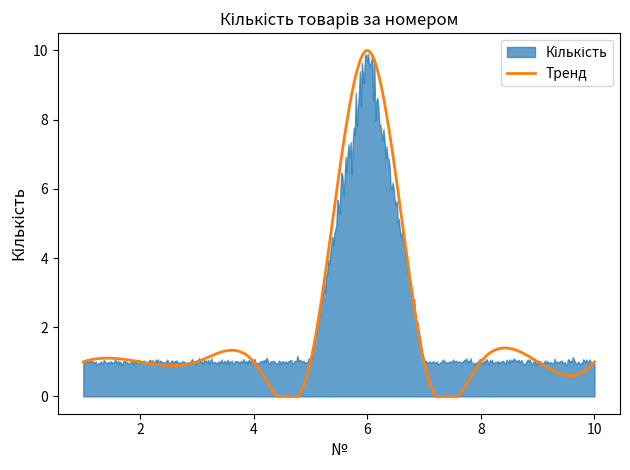

Which has a higher value, 8 or 4?

8